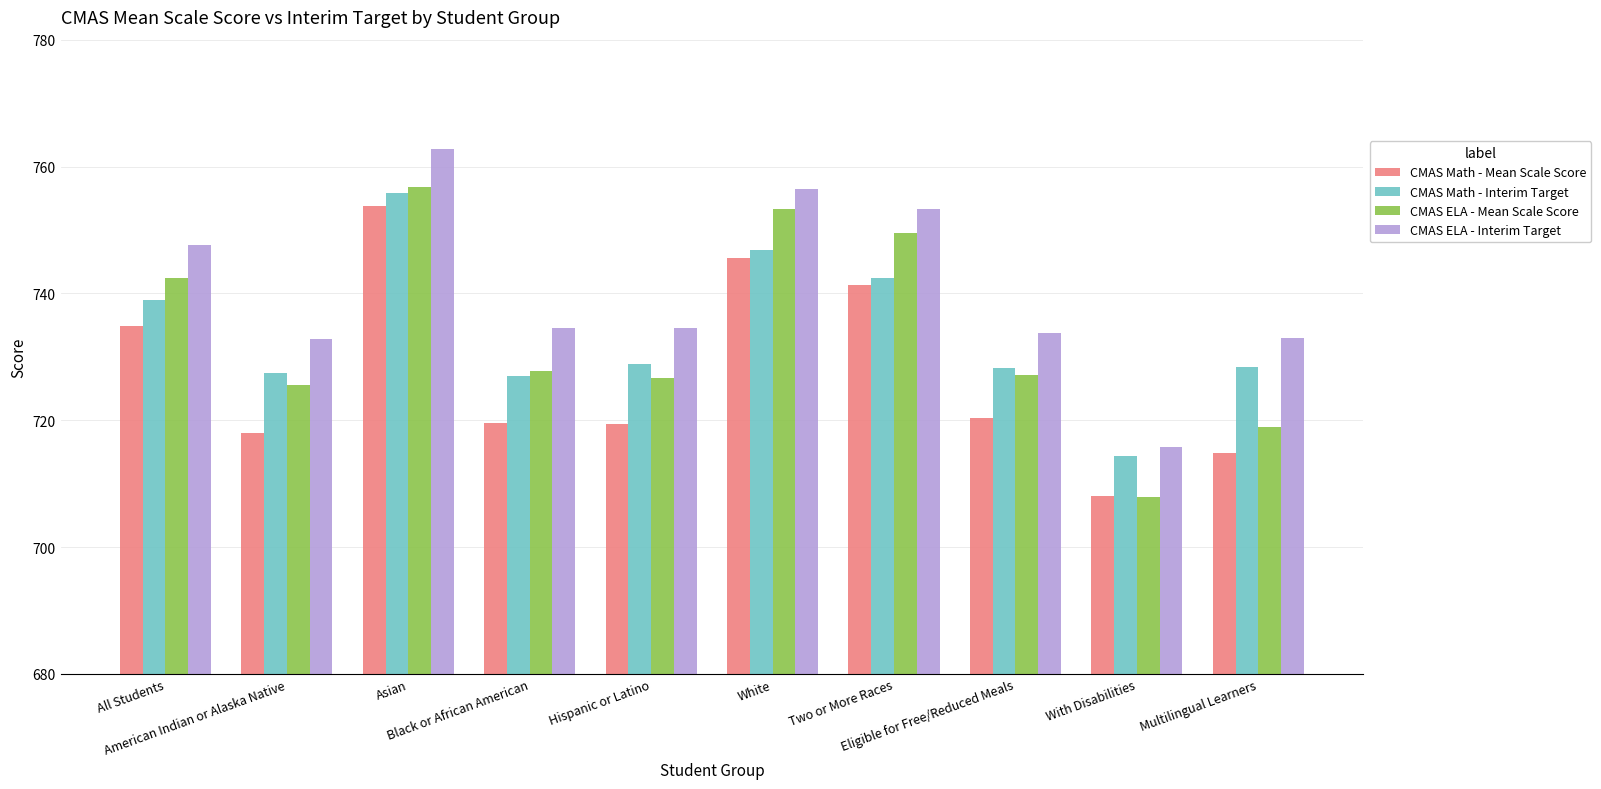

What position from the left is Multilingual Learners?

10